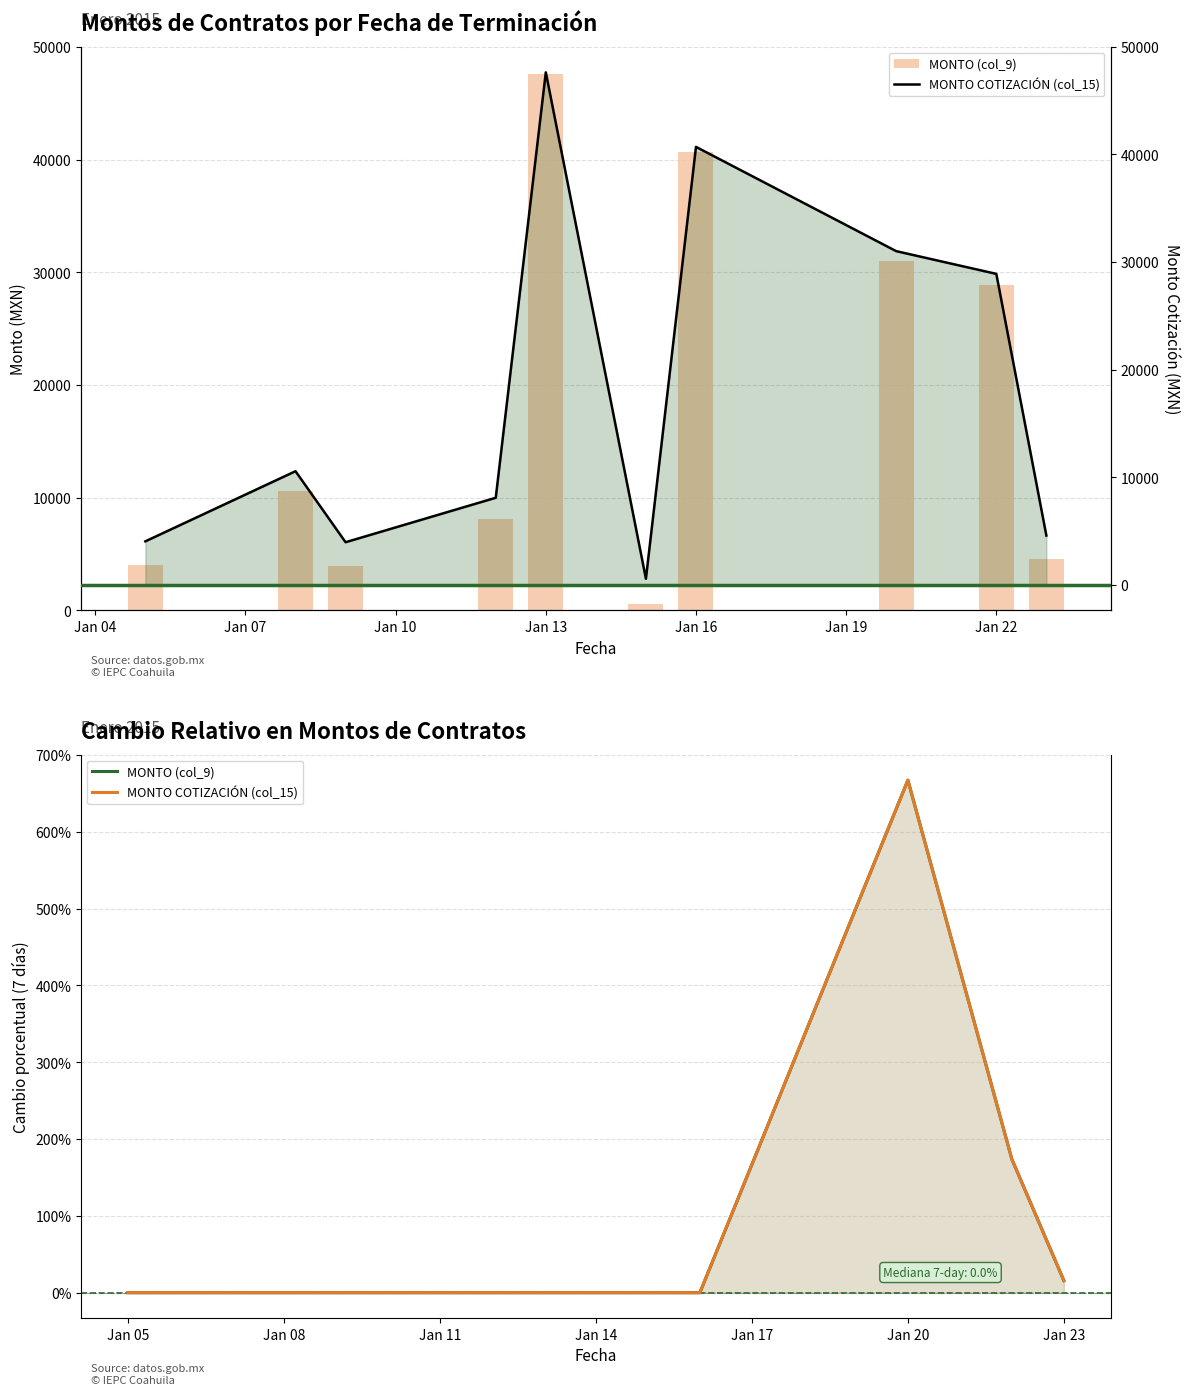

Which series has the largest range (max minus min)?

MONTO COTIZACIÓN (col_15)